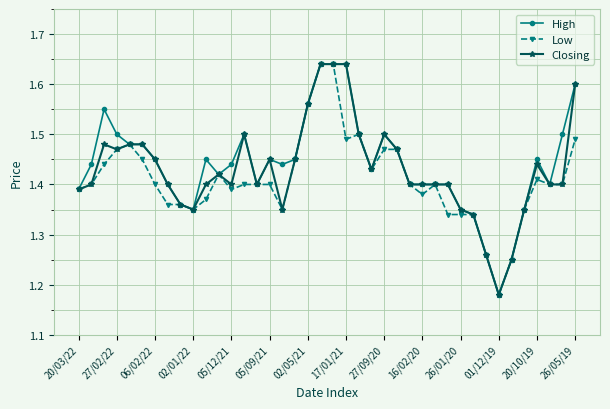

True or false: Low has more than 2 points higher than both neighbors.

True